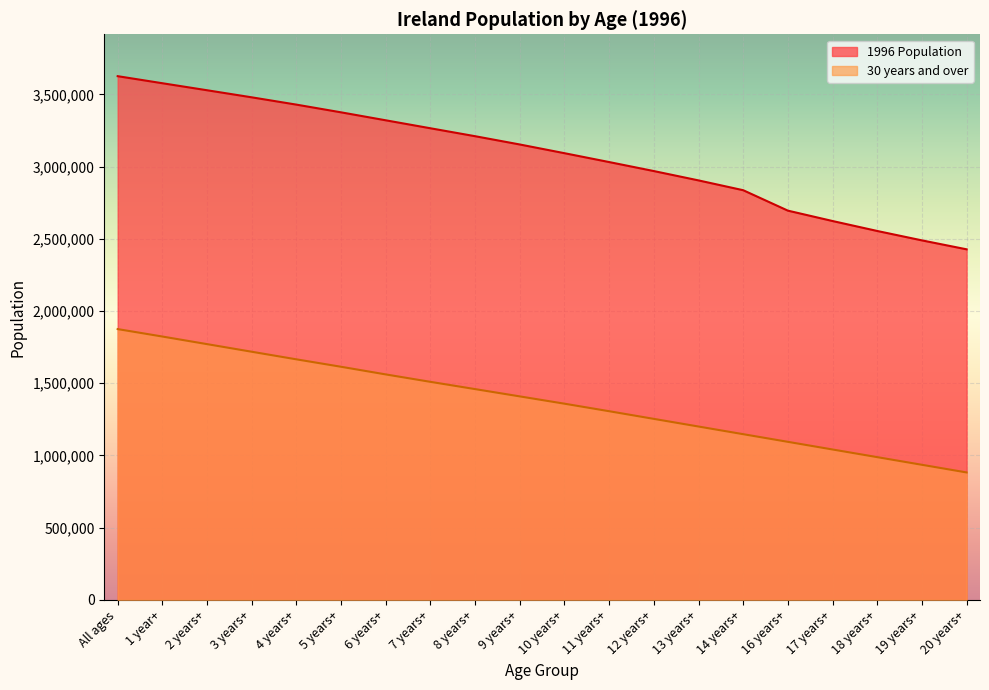

Reading left to right, transcribe all the data shown in this chart.

1996 Population: 3626087	3577233	3528659	3479648	3429085	3375693	3320530	3265337	3210389	3153078	3092750	3031332	2969022	2904335	2836417	2694931	2623047	2554115	2489030	2427127
30 years and over: 1874728	1823199	1770600	1717893	1665286	1613799	1560830	1509409	1459152	1408666	1358123	1306000	1253000	1200000	1147000	1094000	1041000	988000	935000	882000